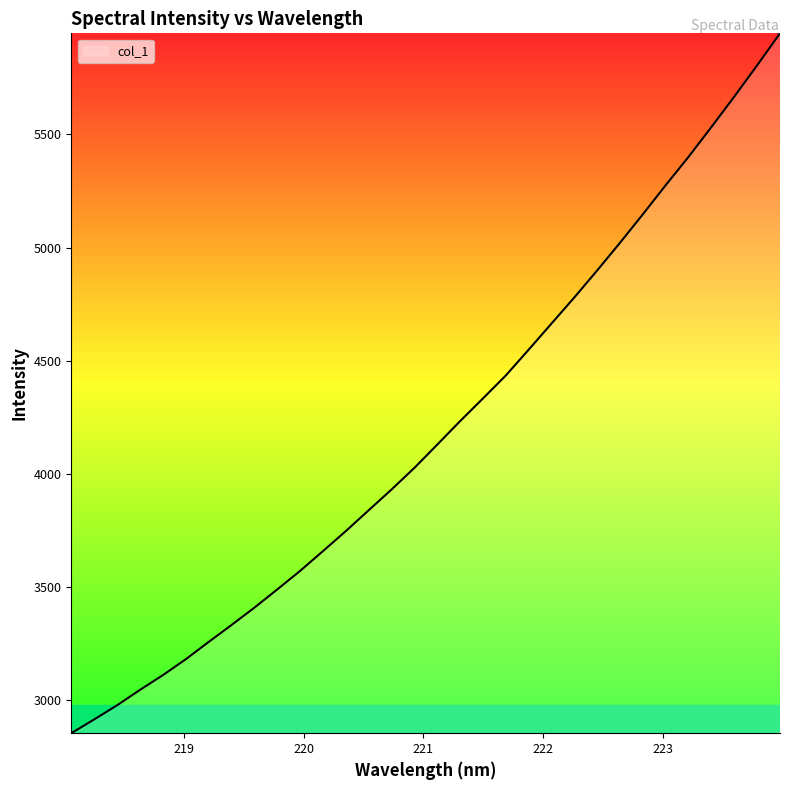

What is the difference between the maximum and minimum values?

3091.3